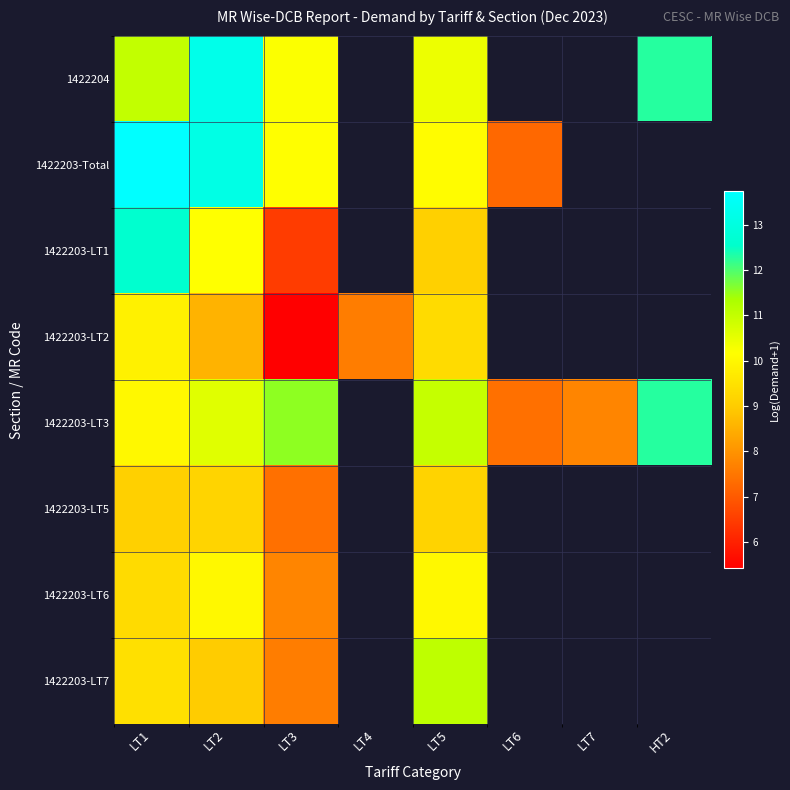

What is the minimum value for 1422203-LT2?

5.4